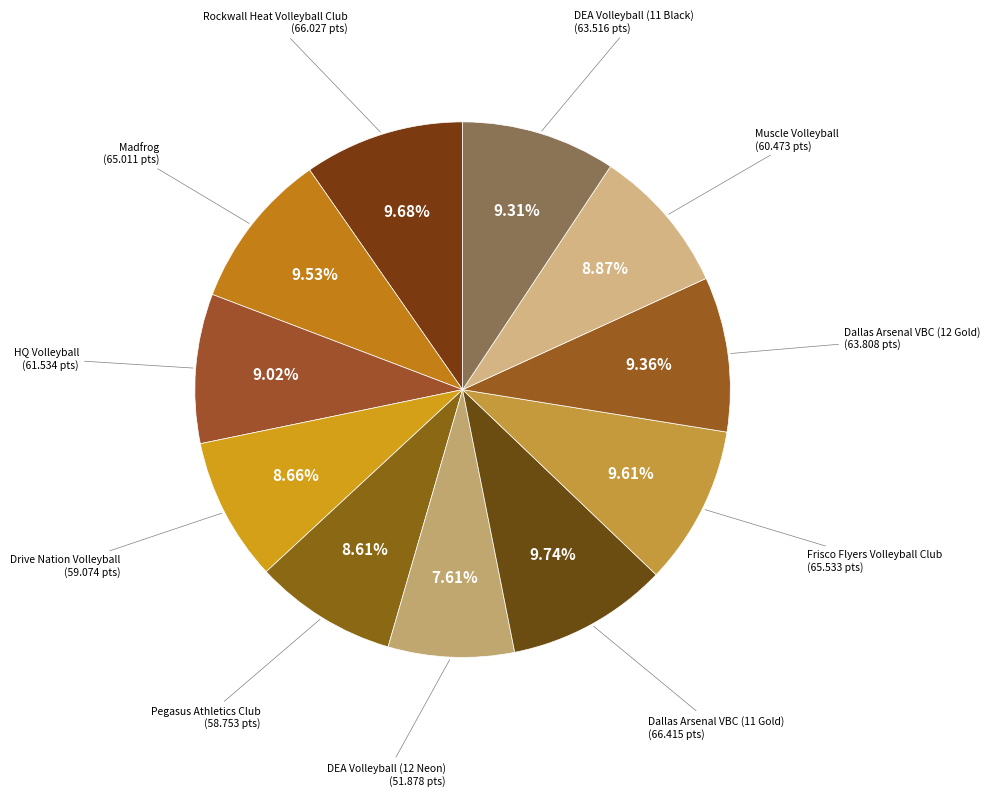

How many segments does this pie chart have?

11